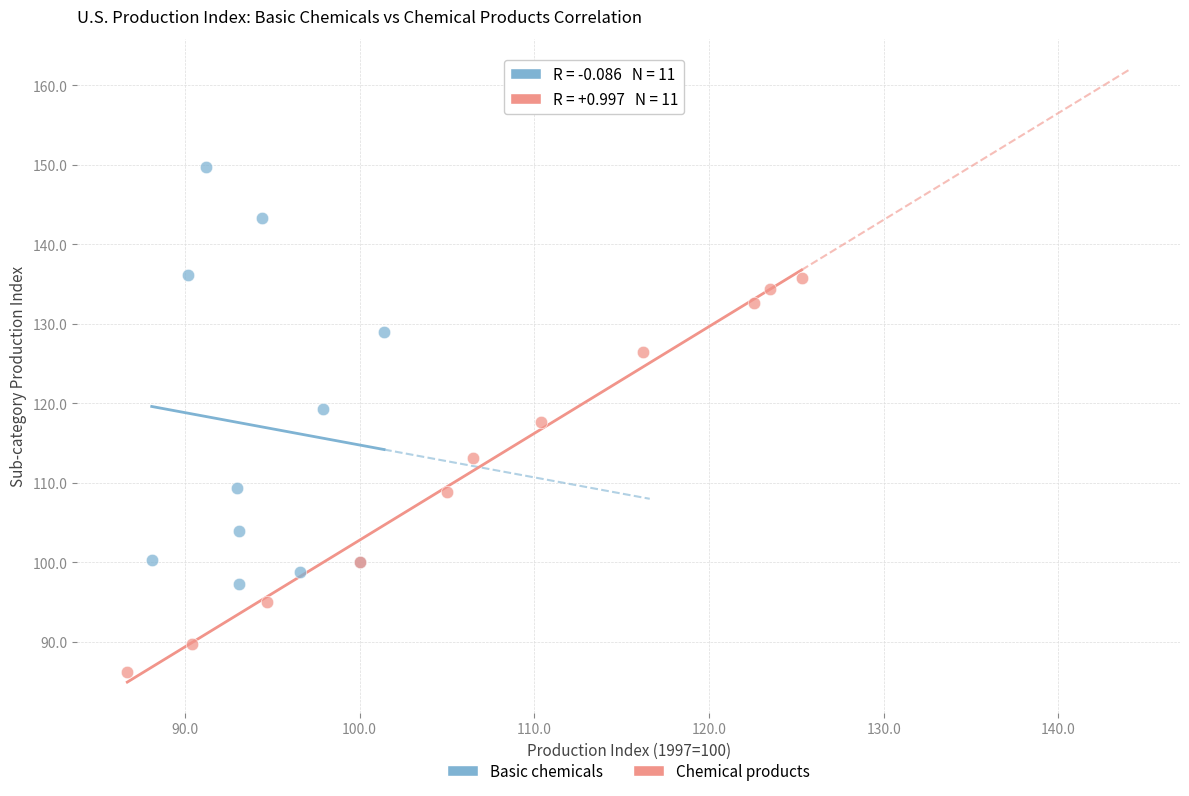

Which series reaches the maximum Y coordinate?

Basic chemicals